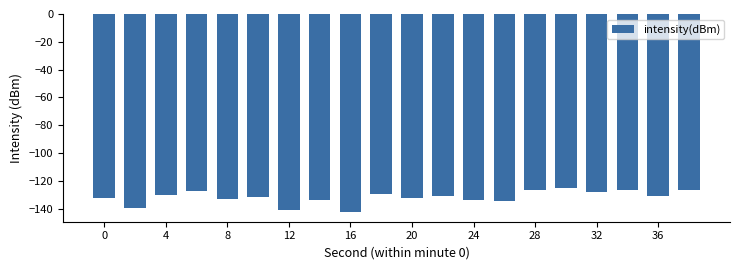

What is the smallest value displayed?

-142.4